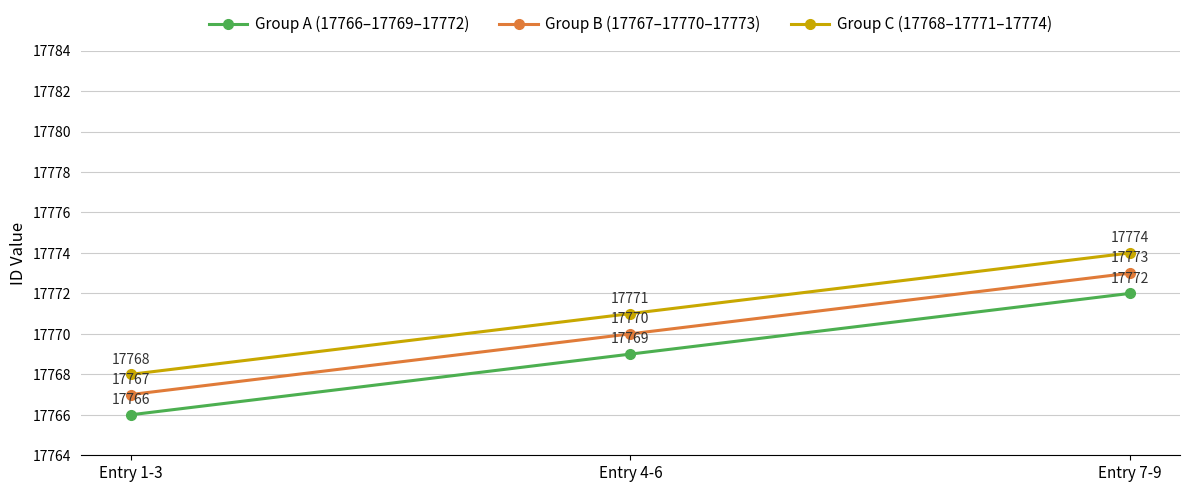

How many series are shown in this chart?

3